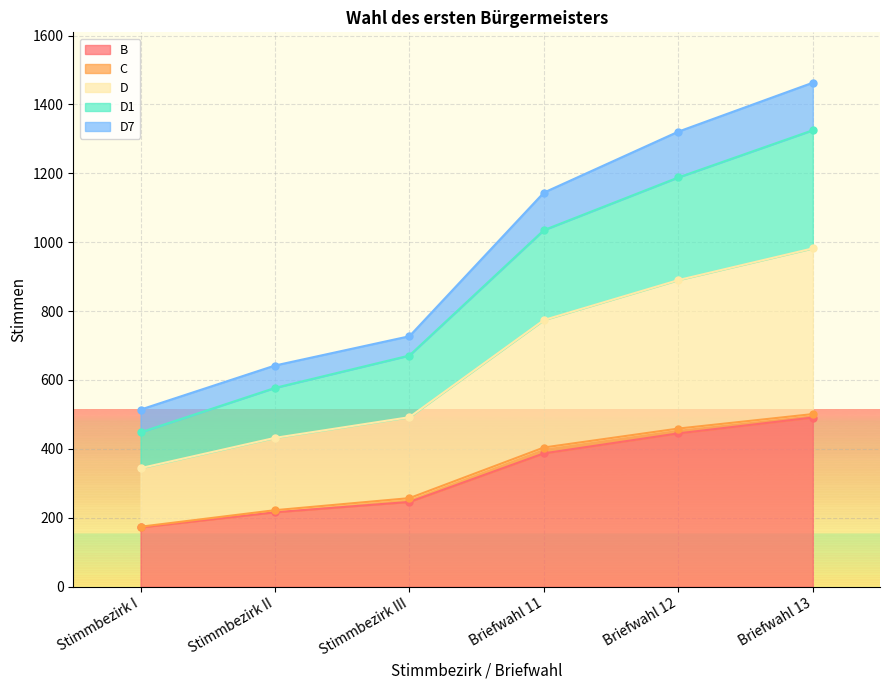

Which category has the lowest value in the B series?

Stimmbezirk I